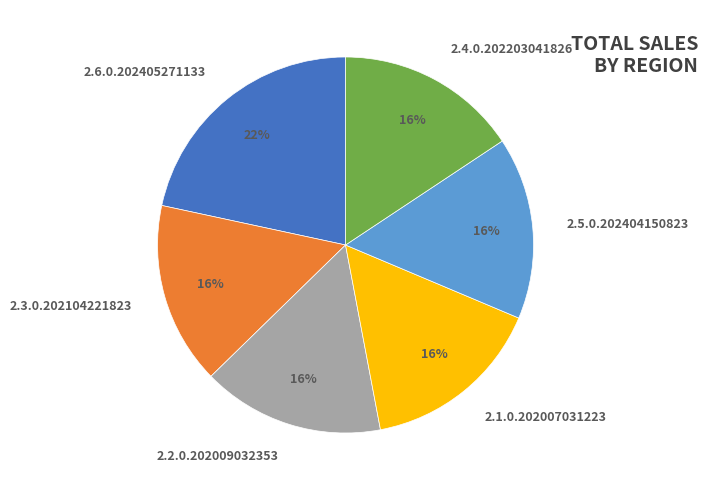

To the nearest percent, what is the average slice percentage?

17%